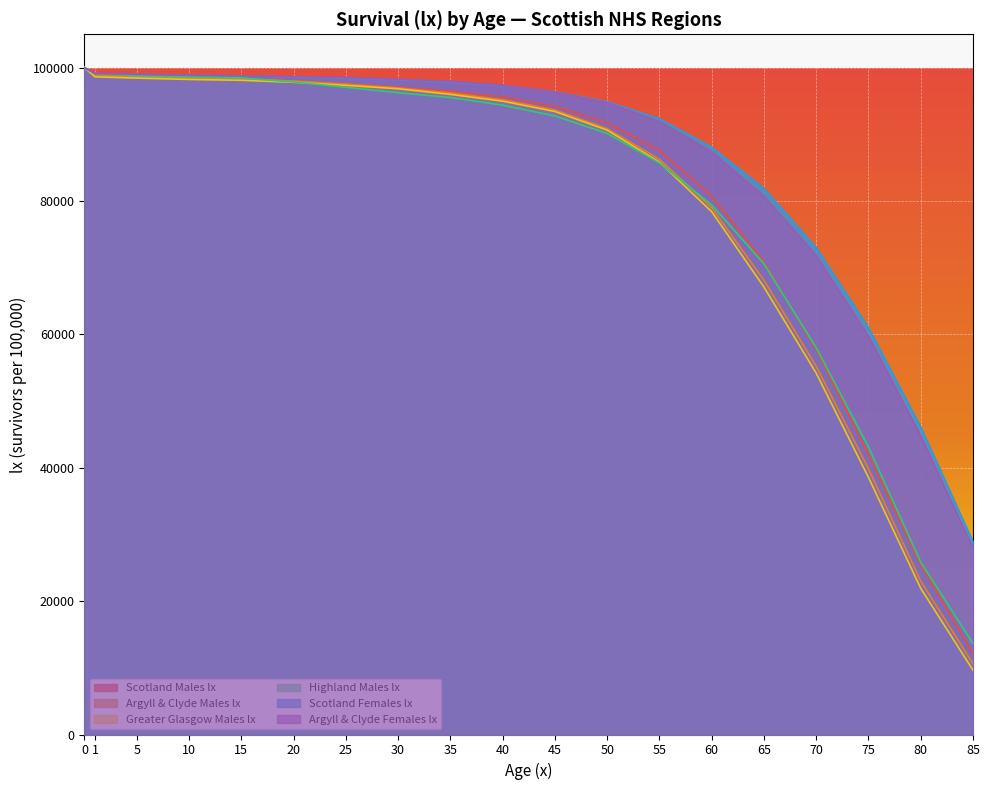

List the labels in order of Scotland Males lx value, largest first.

0, 1, 5, 10, 15, 20, 25, 30, 35, 40, 45, 50, 55, 60, 65, 70, 75, 80, 85